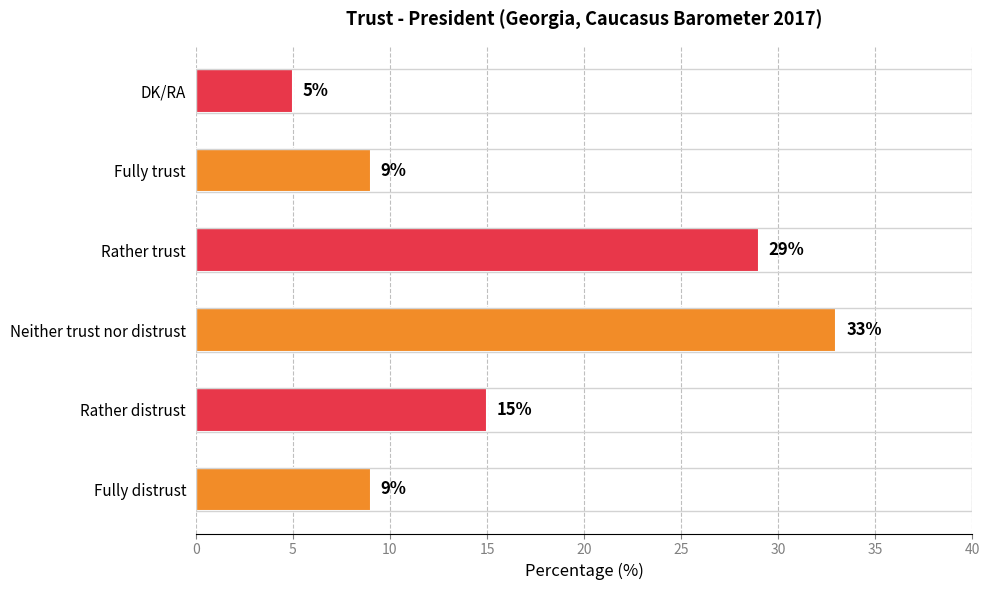

What is the difference between the maximum and minimum values?

28